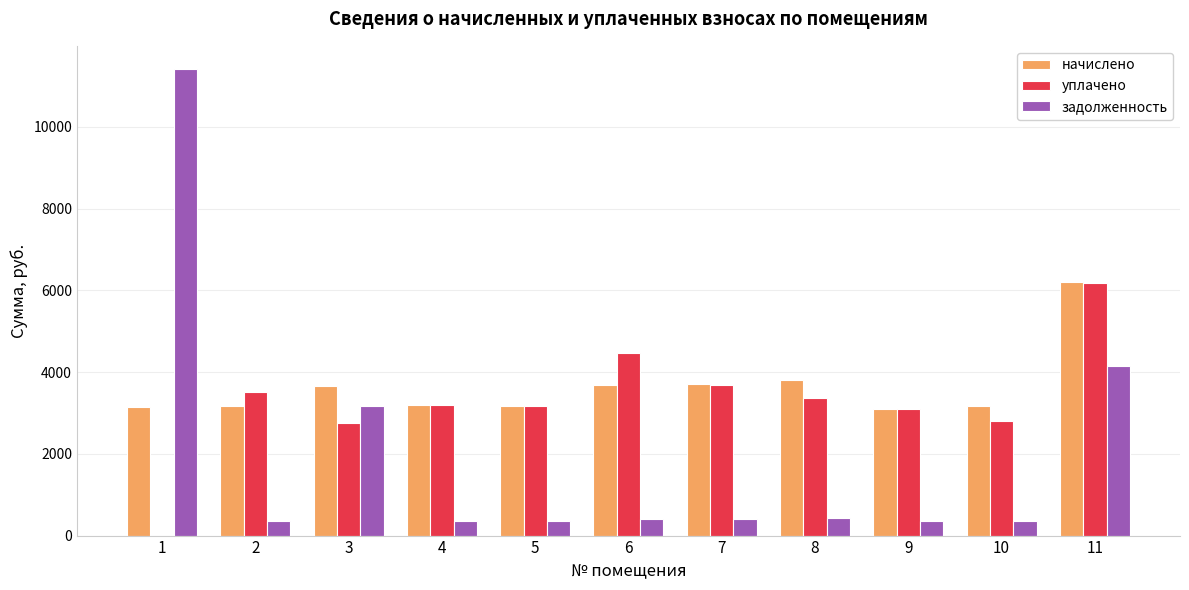

What is the total value across all series at 10?

6328.9